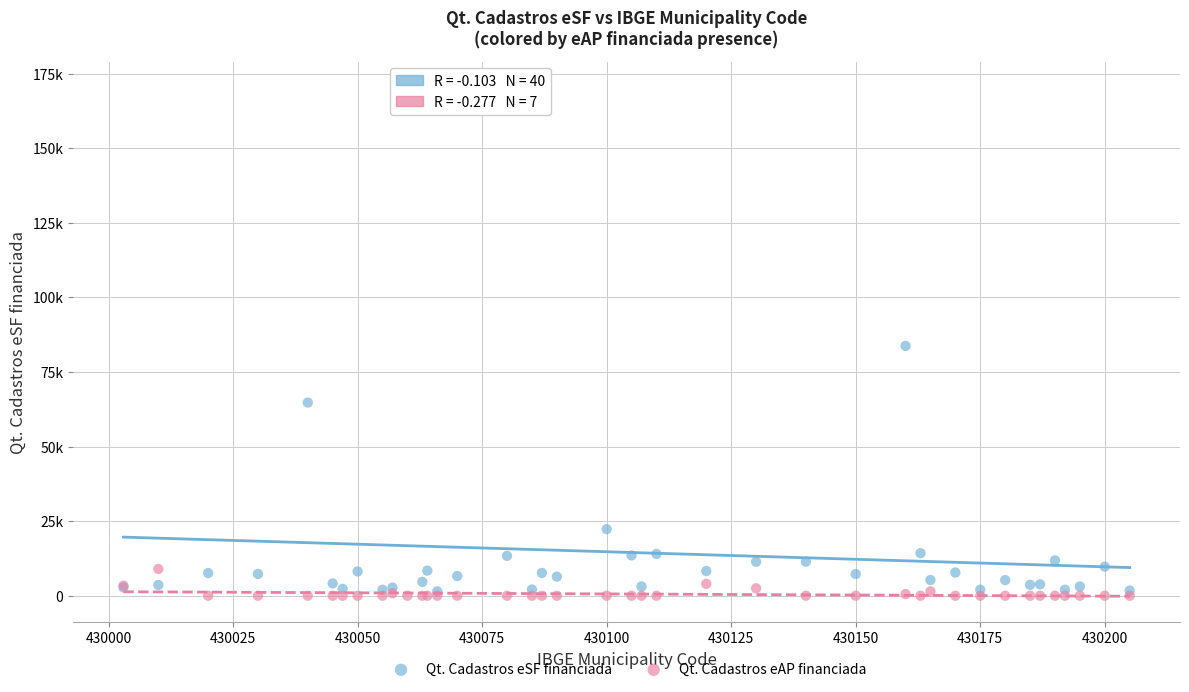

Which series reaches the maximum Y coordinate?

Qt. Cadastros eSF financiada